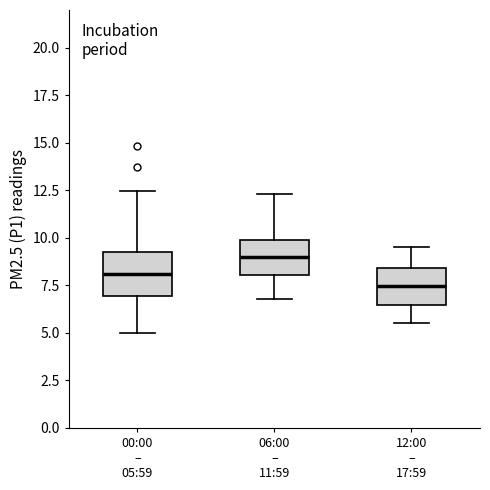

Reading left to right, transcribe this box plot: for each box, give where its median line is, the range the box spans, and where its two whiskers end, as read against the y-axis. The values are not printed on the chart, so give them approximately, as read against the axis.

00:00 – 05:59: median 8.0, box 7.0 to 9.5, whiskers 5.0 to 12.5
06:00 – 11:59: median 9.0, box 8.0 to 10.0, whiskers 7.0 to 12.5
12:00 – 17:59: median 7.5, box 6.5 to 8.5, whiskers 5.5 to 9.5